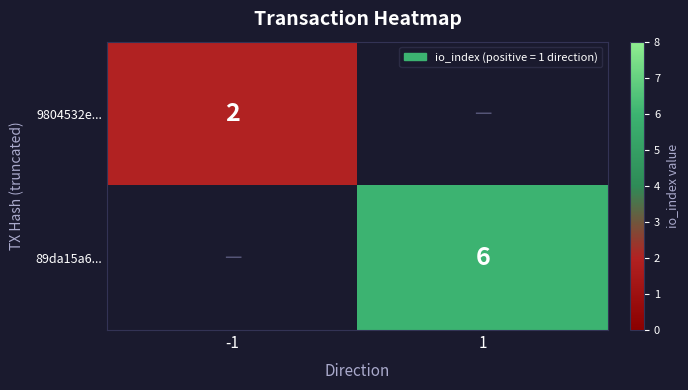

Is it true that 89da15a6... equals 6 at 1?

True